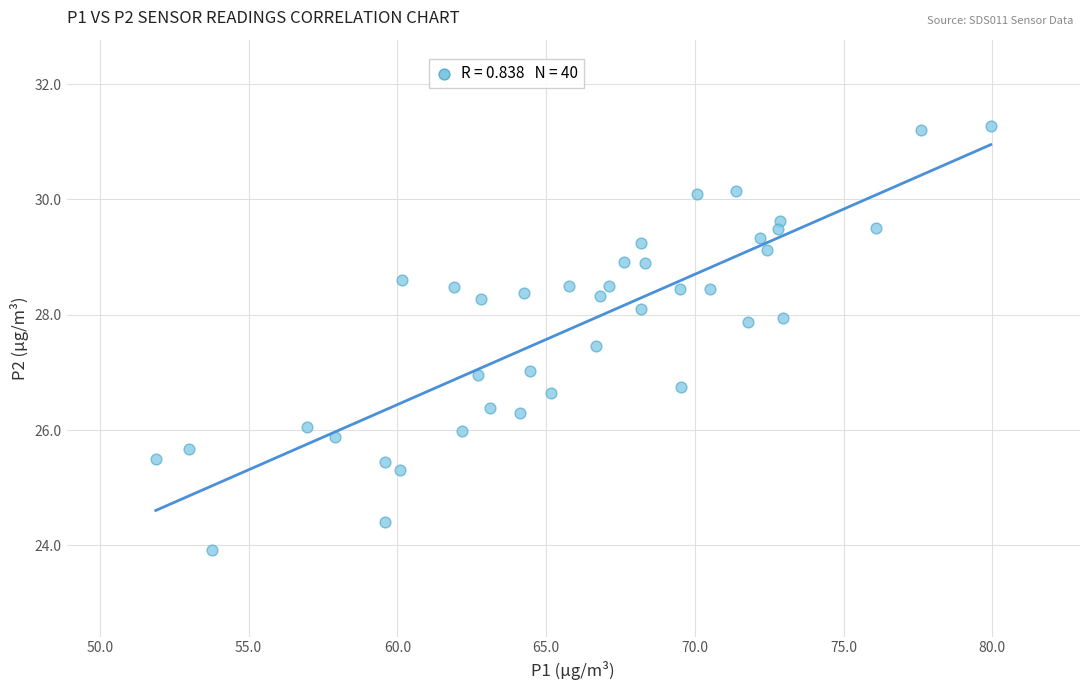

What is the range of X values (max minus min)?

28.1